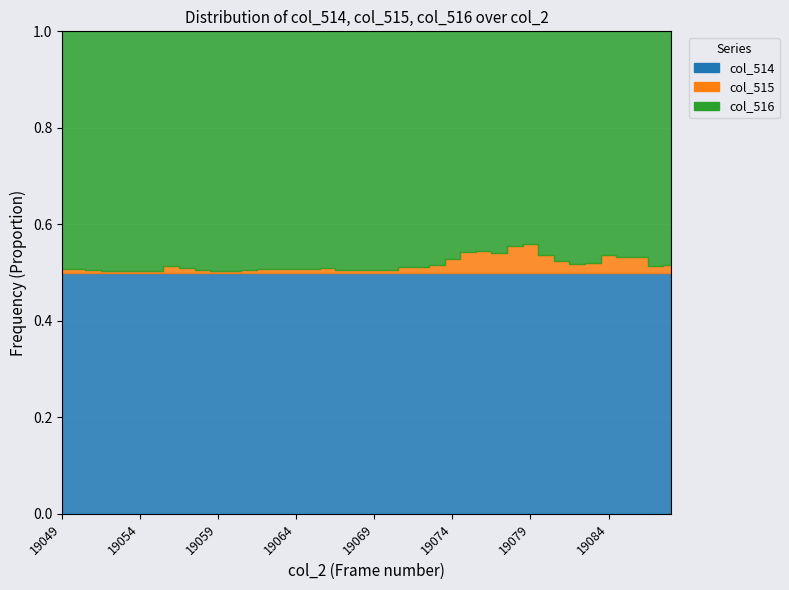

In col_515, how many points are lower than both neighbors (excluding endpoints)?

9